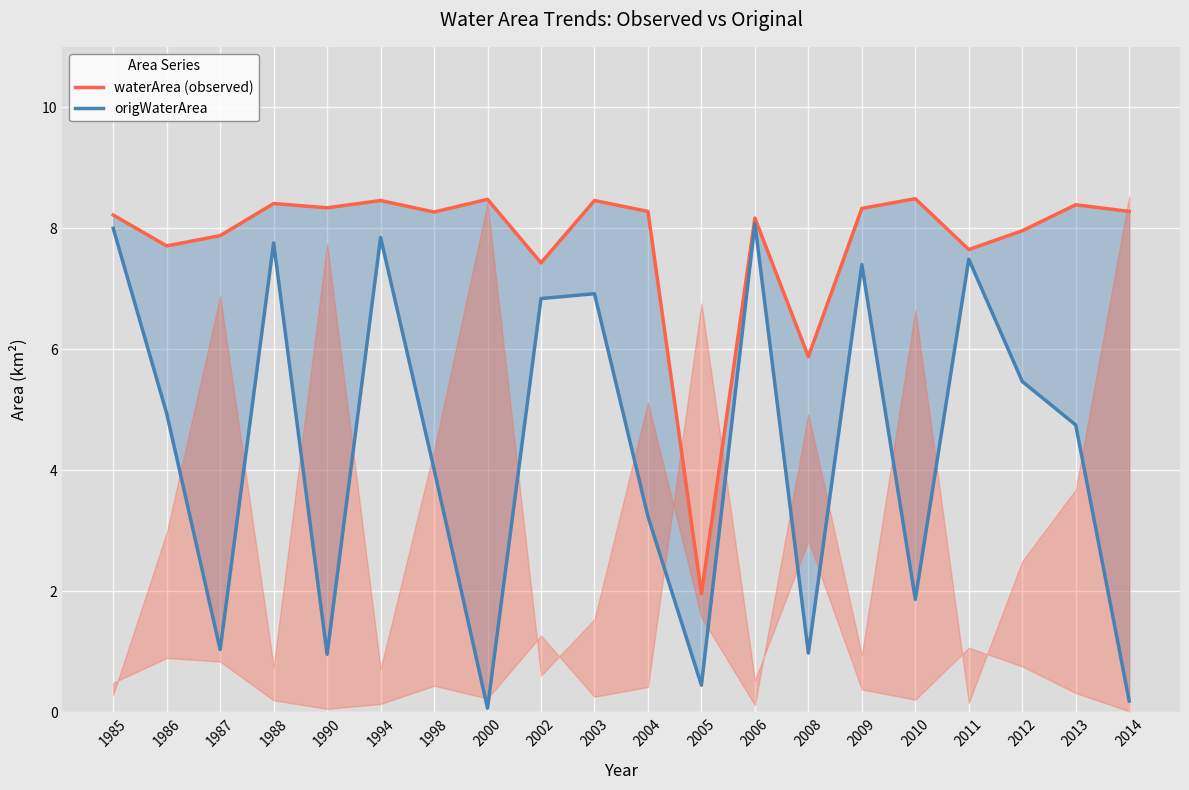

Which series has the widest spread of values?

origWaterArea